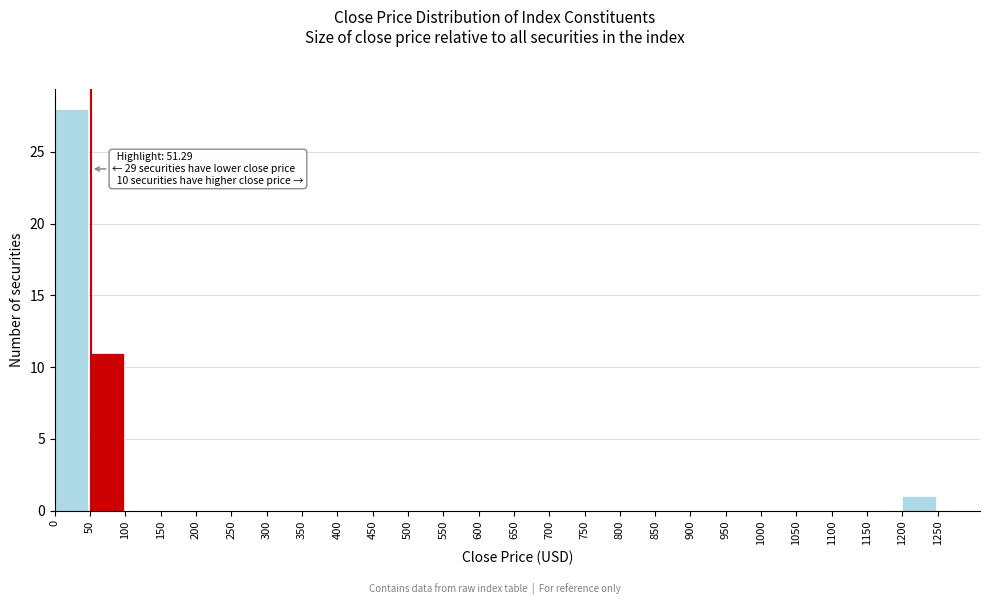

Which range on the x-axis has the tallest bar?

0 to 50